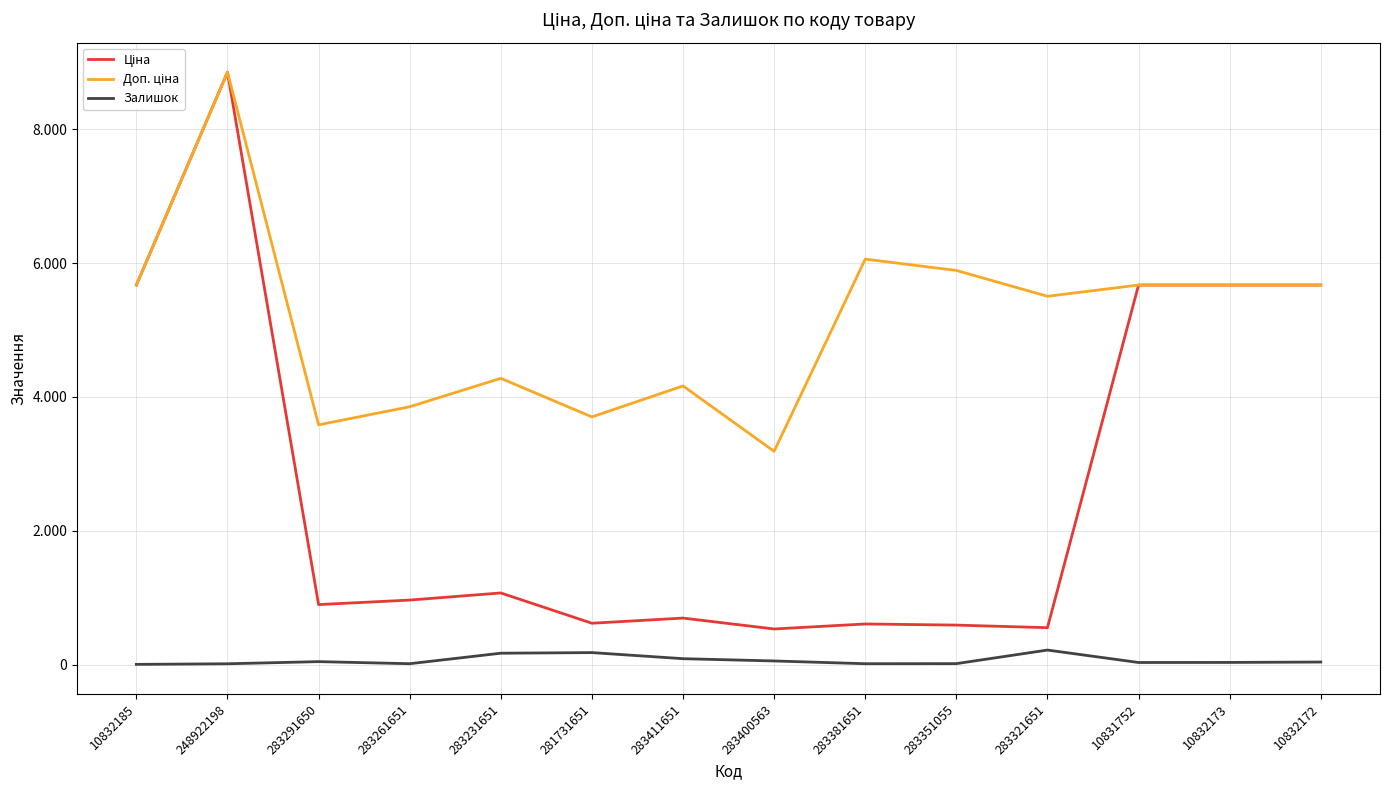

Rank the series by their average value, from highest to lowest.

Доп. ціна, Ціна, Залишок